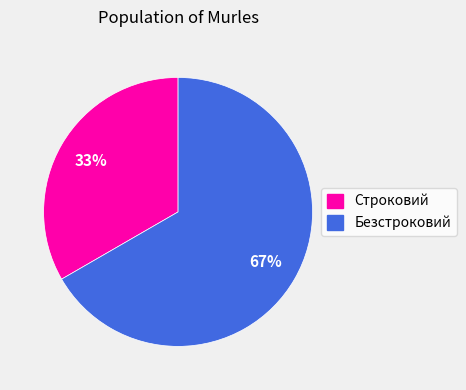

Which slice is the largest?

Безстроковий